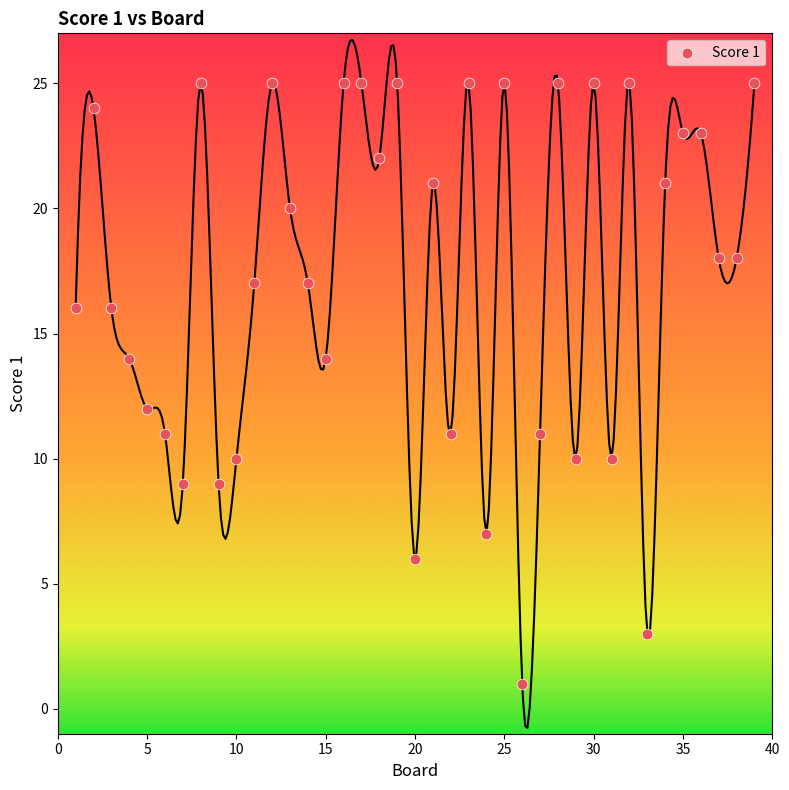

What is the range of X values (max minus min)?

38